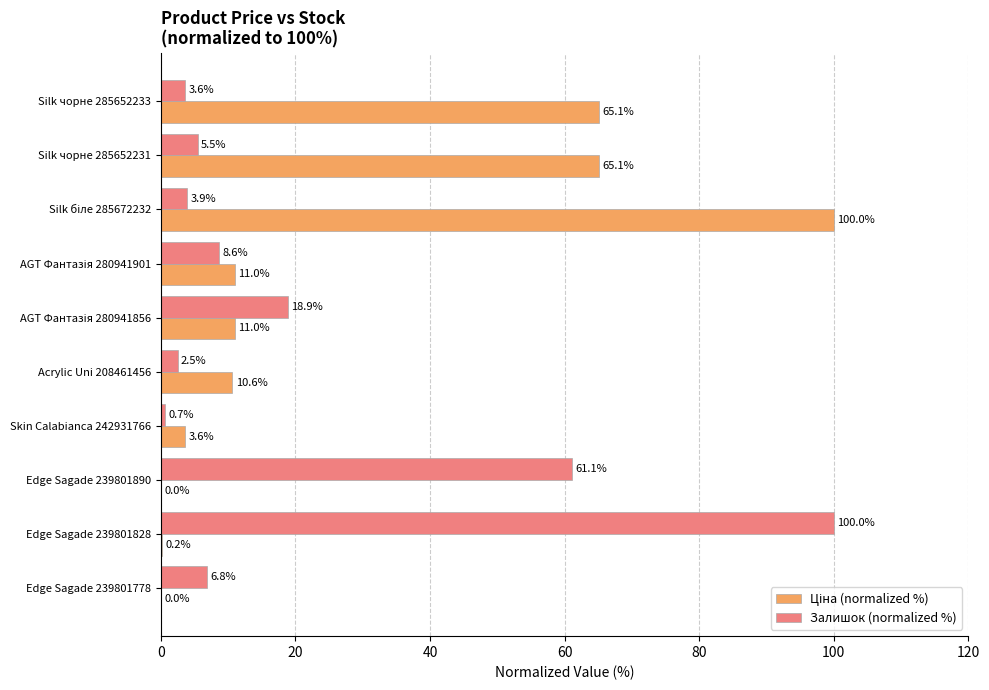

What is the sum of all Залишок (normalized %) values?

211.6